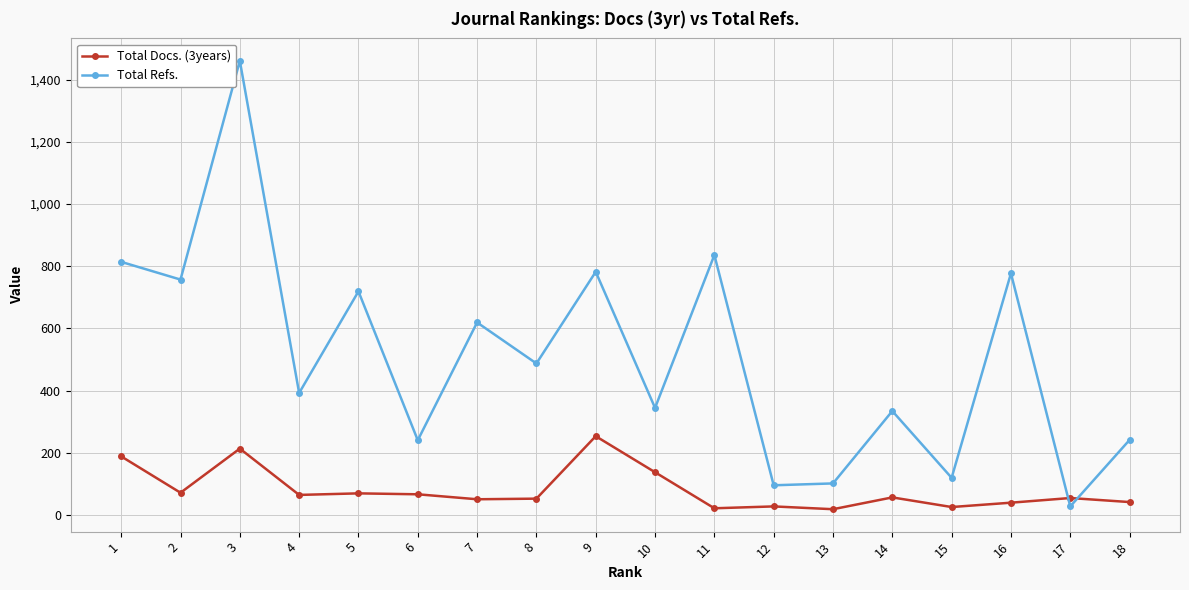

What is the spread (max minus min) of values at 8?

435